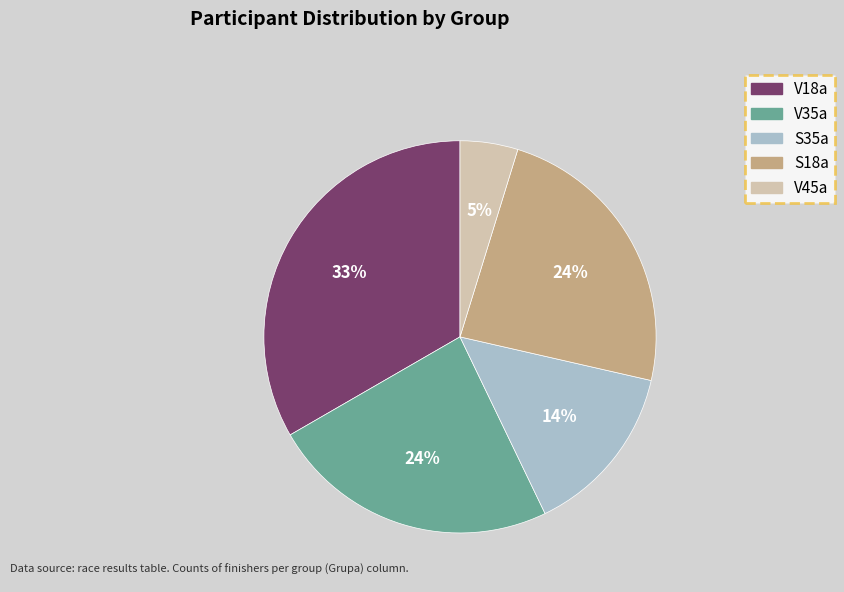

Is it true that S35a is 14% of the pie?

True